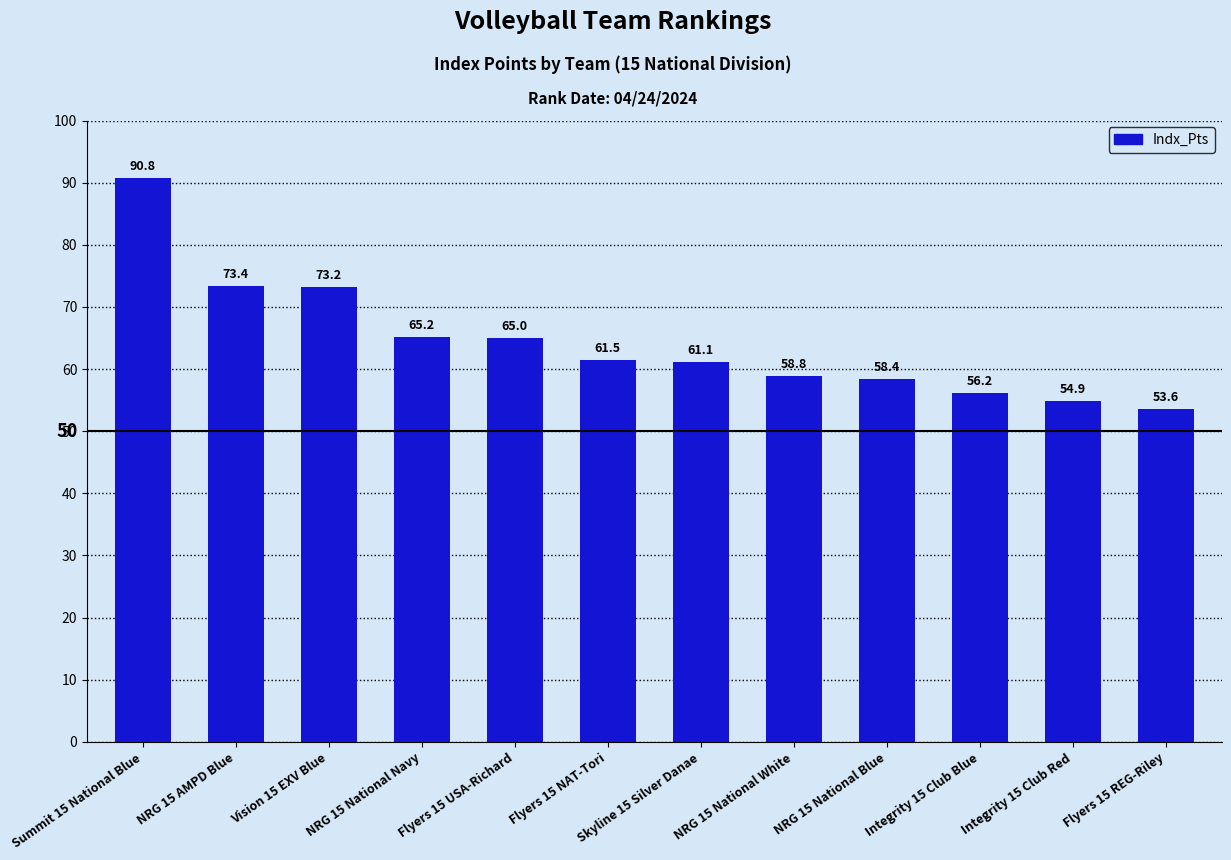

How many bars are there in total?

12